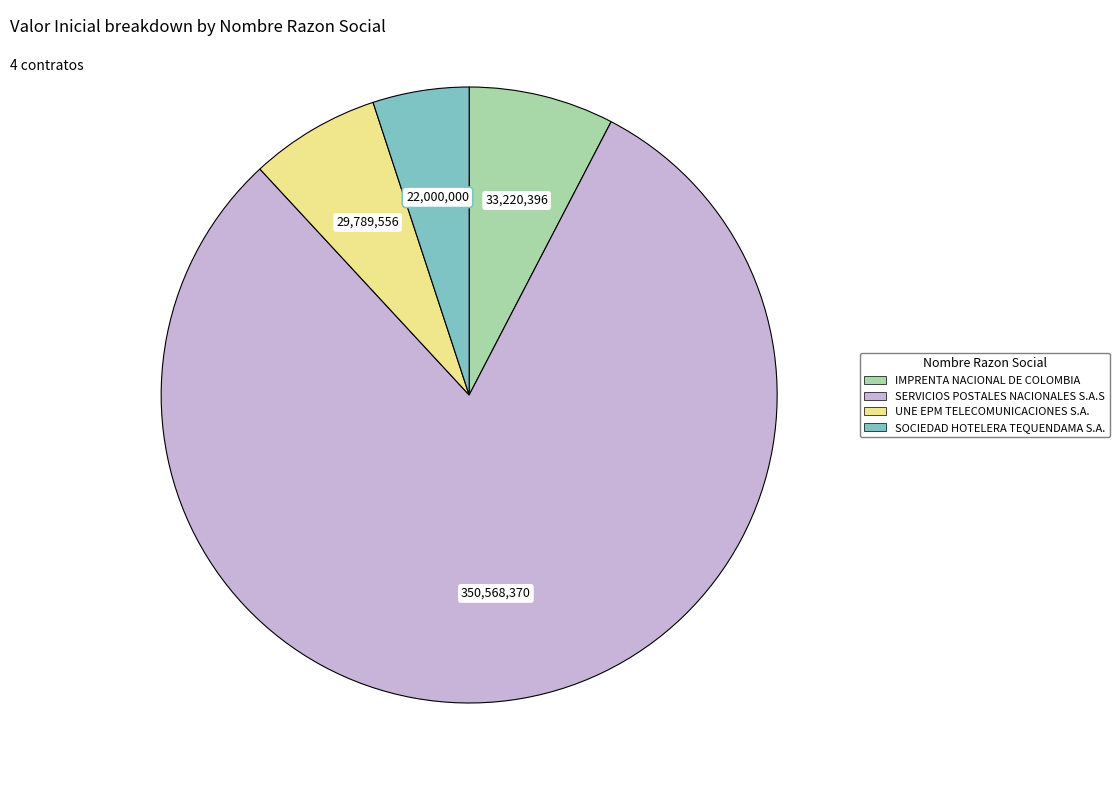

How many segments does this pie chart have?

4